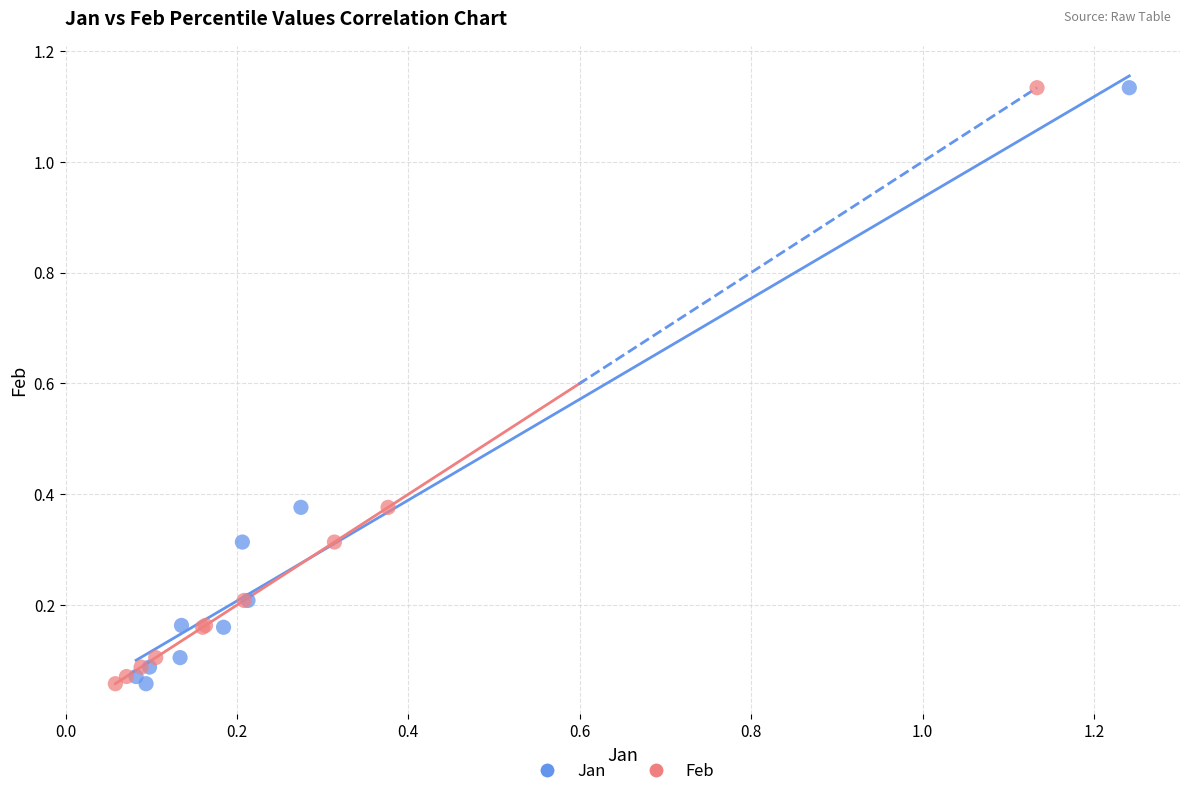

What are all the series names shown in the legend?

Jan, Feb